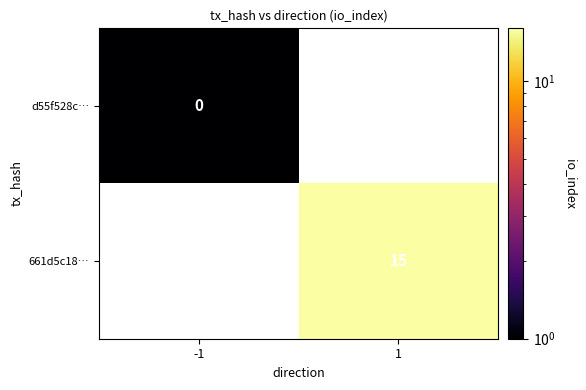

The value of 661d5c18… at 1 is 3. True or false?

False